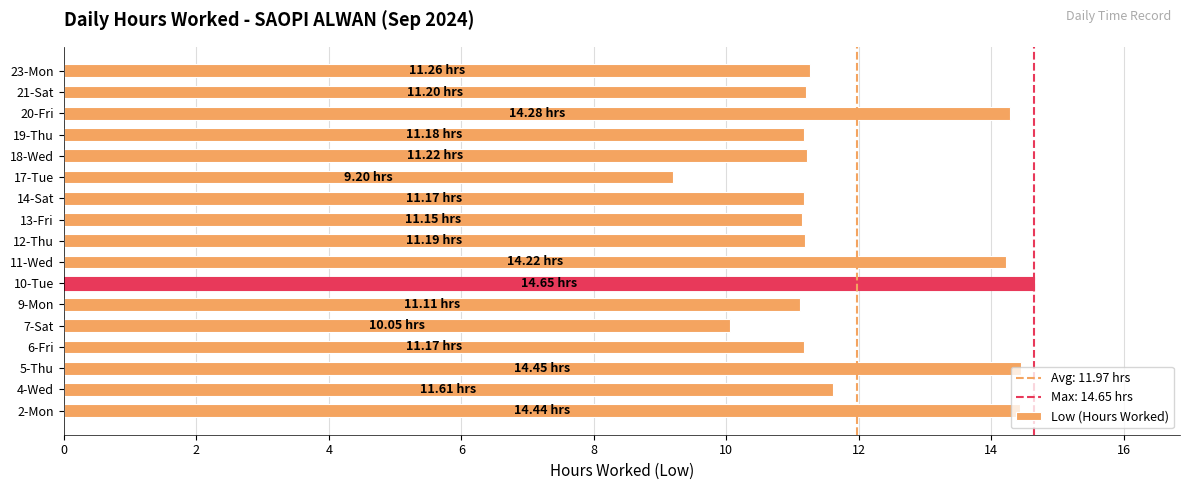

Between 13-Fri and 10-Tue, which is larger?

10-Tue